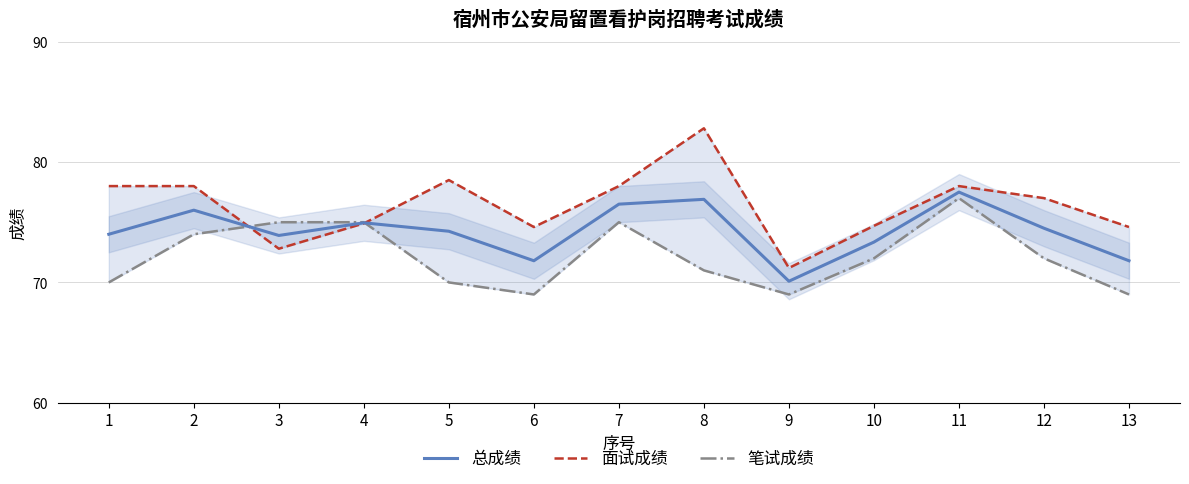

True or false: 笔试成绩 has more than 0 interior local peaks.

True